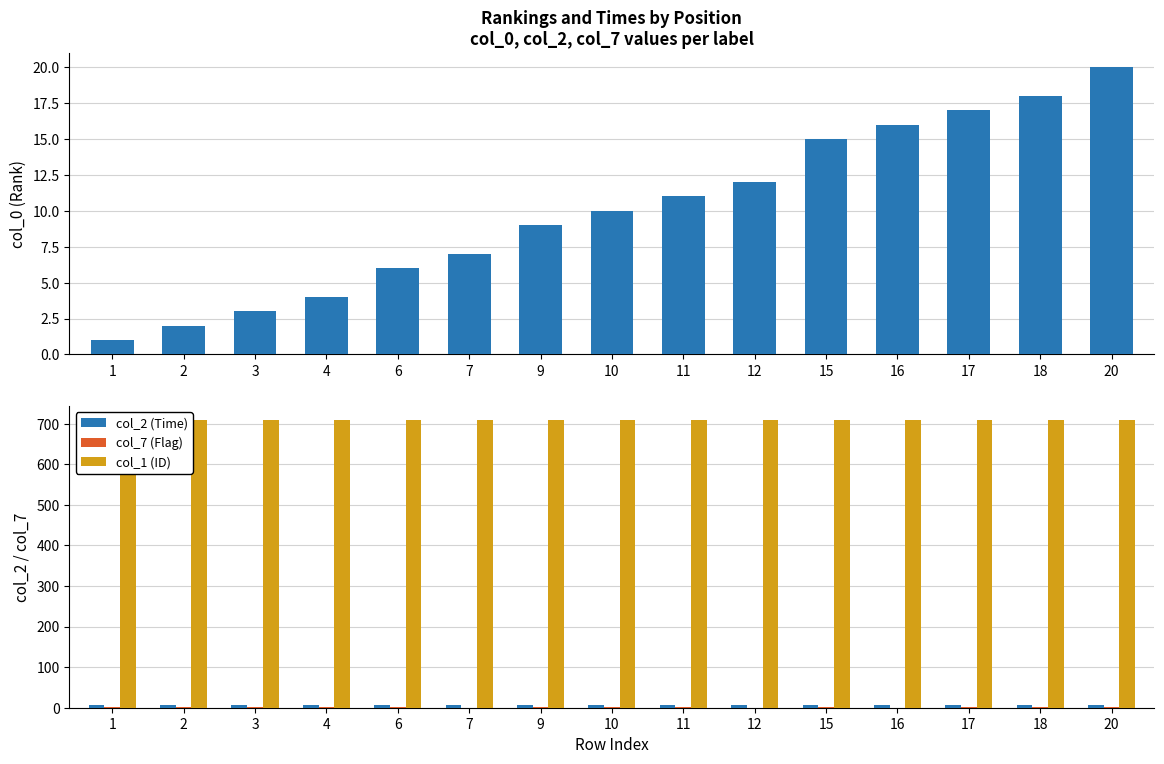

What is the greatest value displayed?

708.0